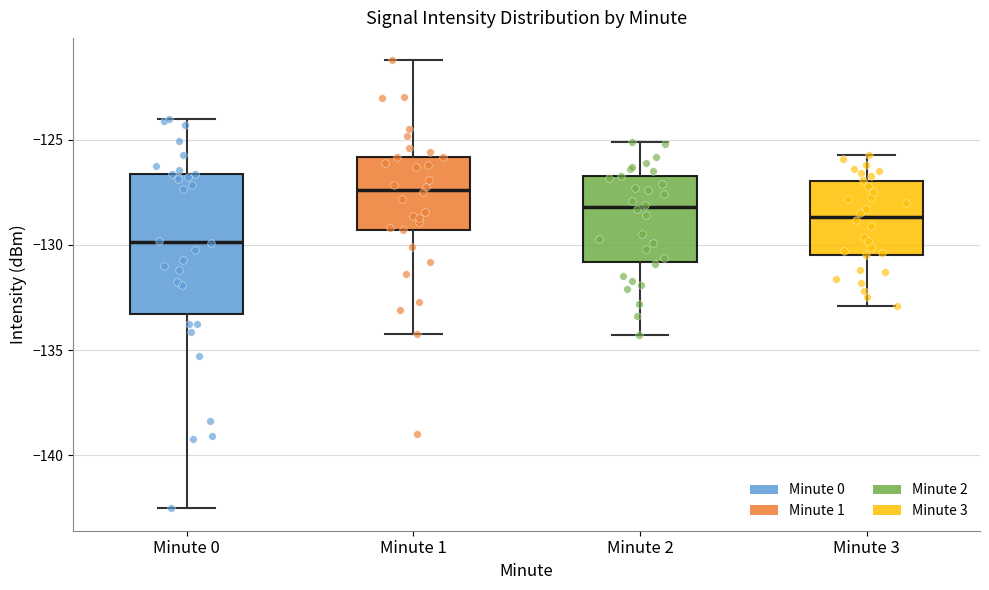

Reading left to right, read every box against the y-axis: the position of its median line, the range the box covers, and the ends of its whiskers. The values are not printed on the chart, so give them approximately, as read against the axis.

Minute 0: median -130.0, box -133.5 to -126.5, whiskers -142.5 to -124.0
Minute 1: median -127.5, box -129.5 to -126.0, whiskers -134.0 to -121.0
Minute 2: median -128.0, box -131.0 to -126.5, whiskers -134.5 to -125.0
Minute 3: median -128.5, box -130.5 to -127.0, whiskers -133.0 to -125.5